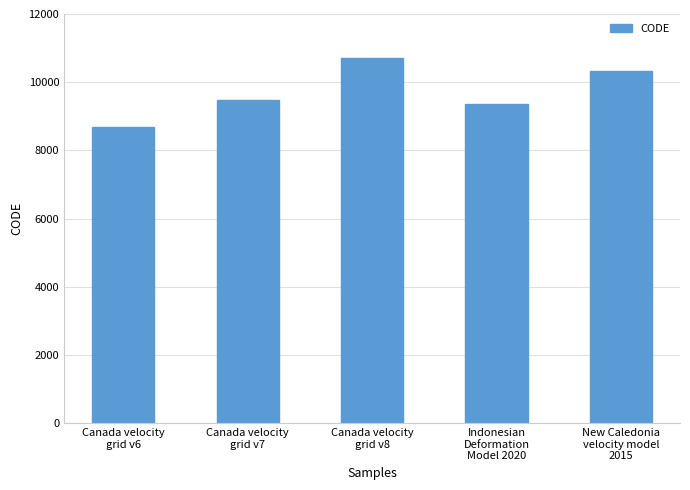

What is the maximum value shown in the chart?

10707